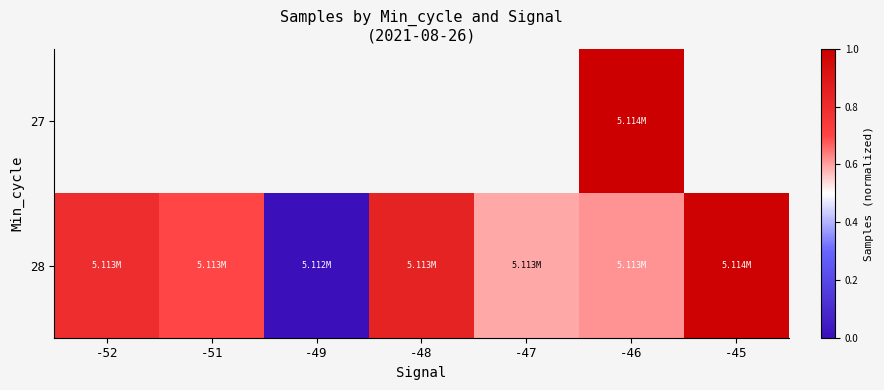

What is the approximate value of 28 at -47?

0.6